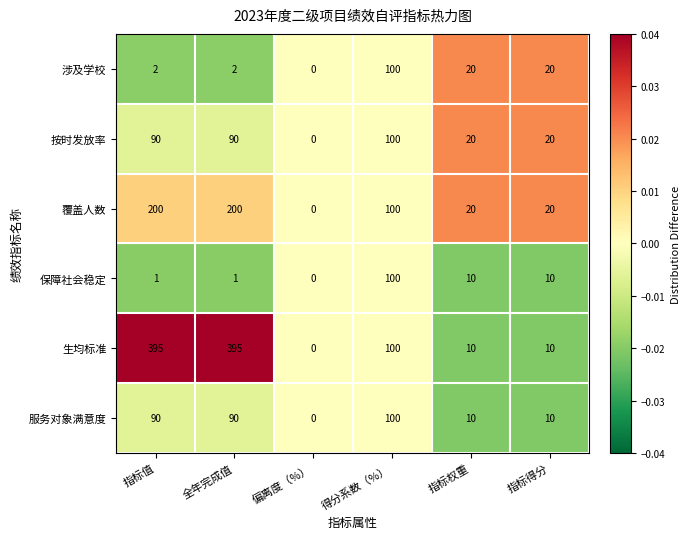

How many data points does each series have?

6